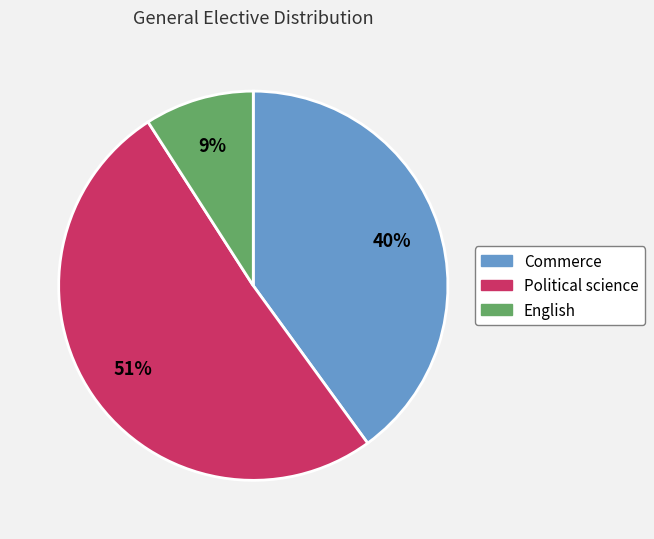

How many segments does this pie chart have?

3